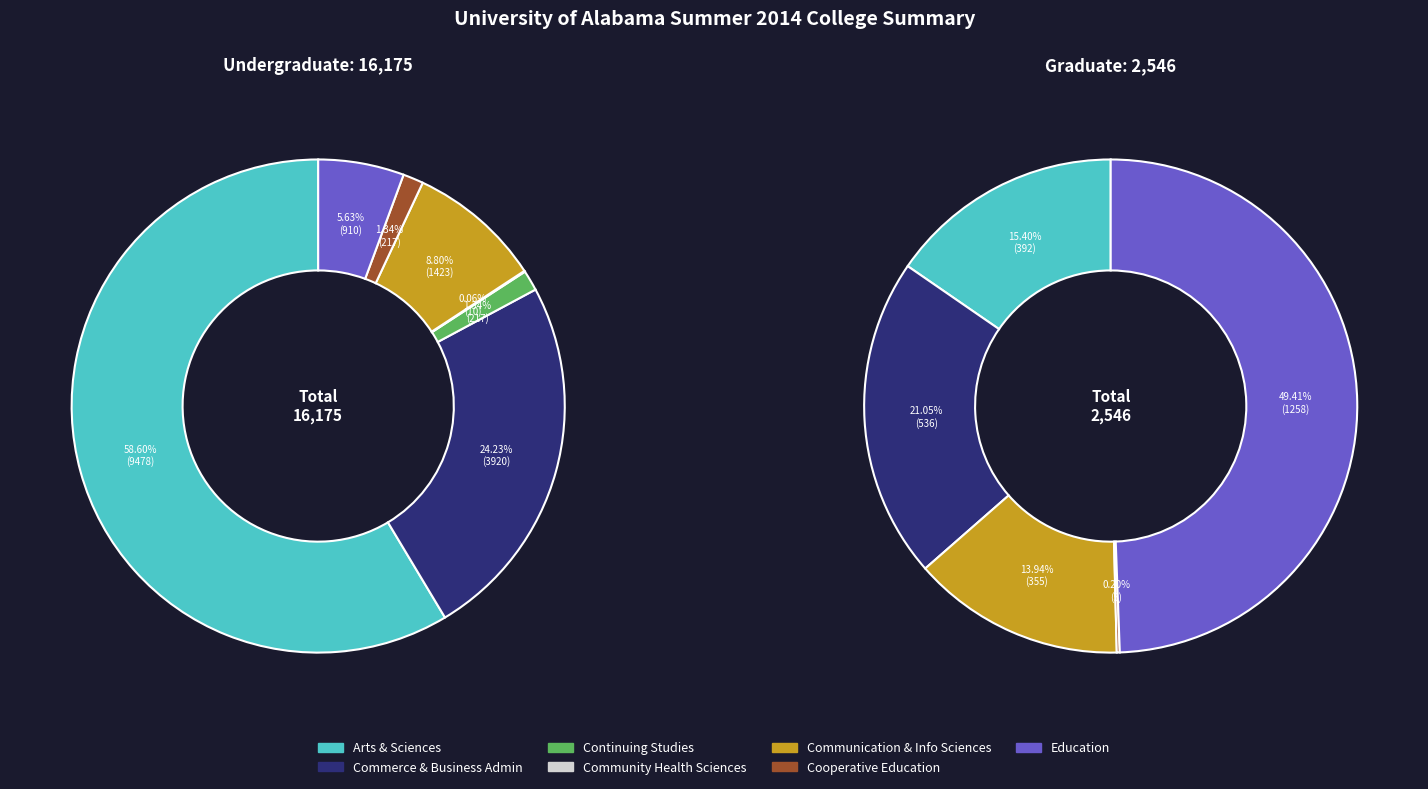

Which category accounts for the majority?

Arts & Sciences